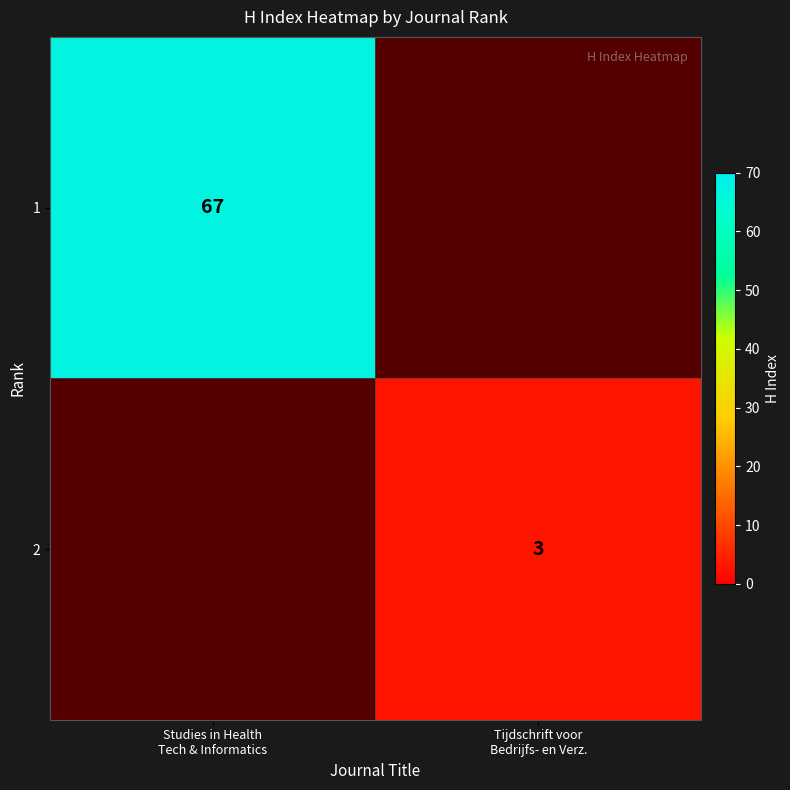

What is the greatest value displayed?

67.0